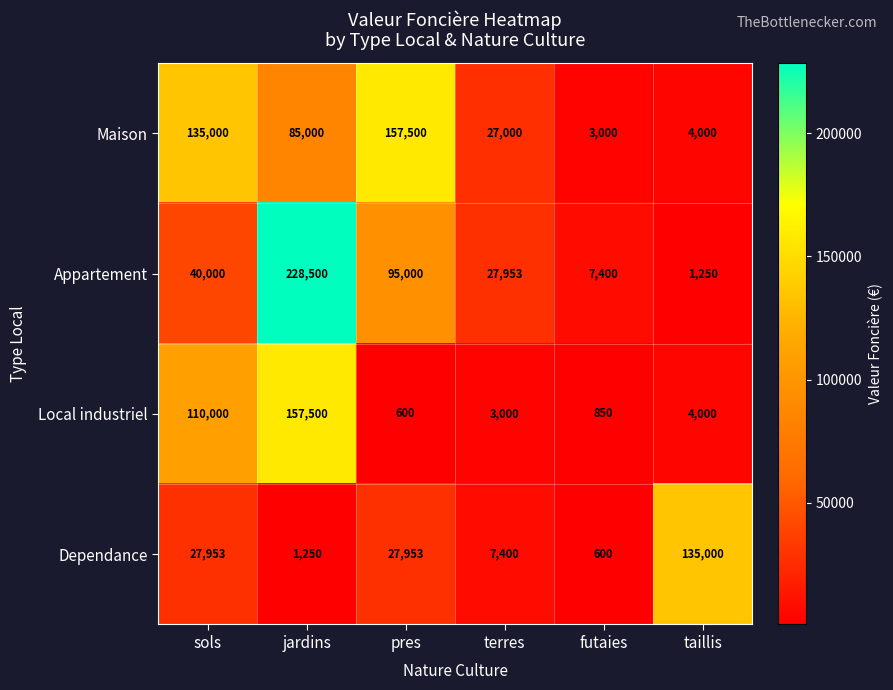

Which series has the widest spread of values?

Appartement